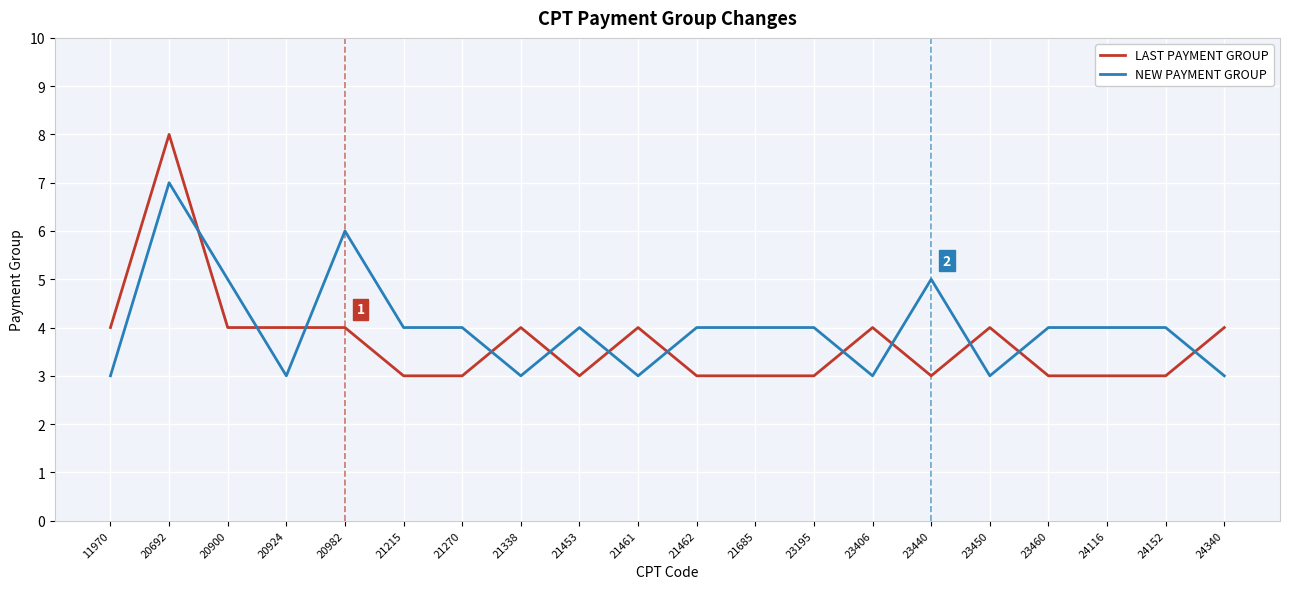

Reading right to left, transcribe all the data shown in this chart.

LAST PAYMENT GROUP: 4	3	3	3	4	3	4	3	3	3	4	3	4	3	3	4	4	4	8	4
NEW PAYMENT GROUP: 3	4	4	4	3	5	3	4	4	4	3	4	3	4	4	6	3	5	7	3